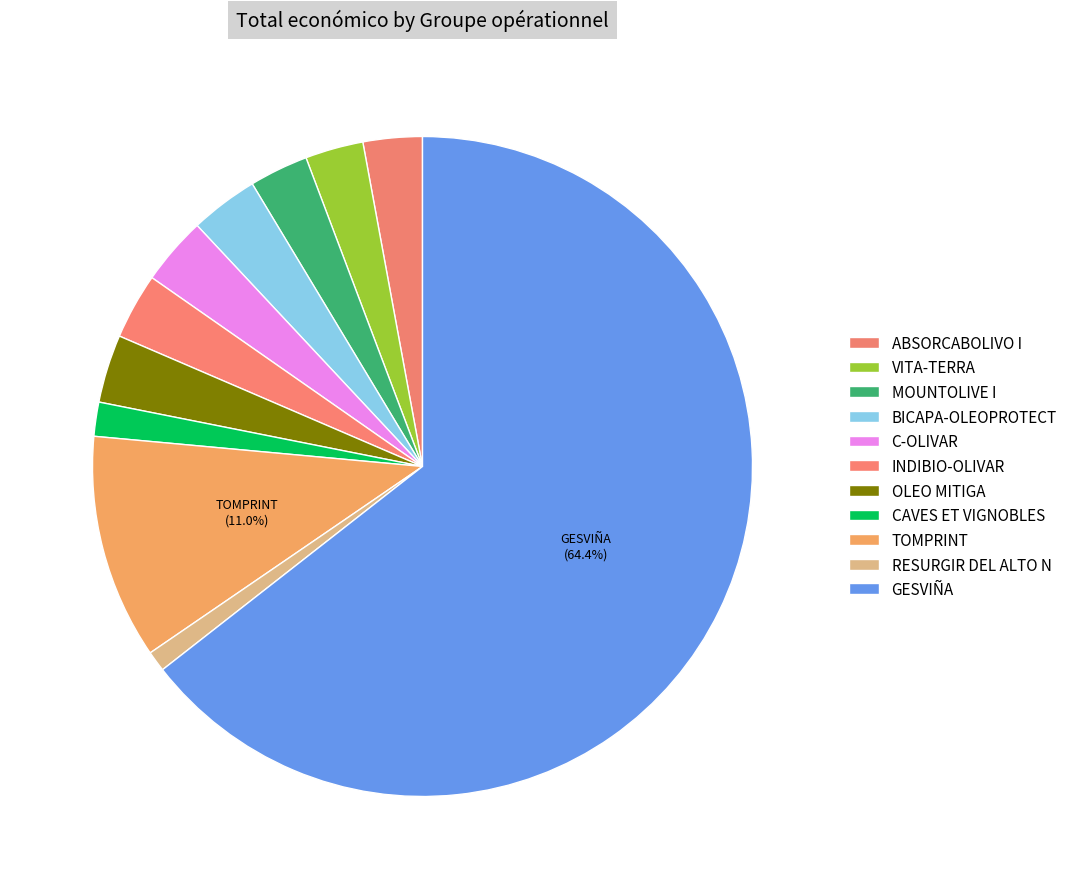

What portion of the pie excludes MOUNTOLIVE I?

97.1%